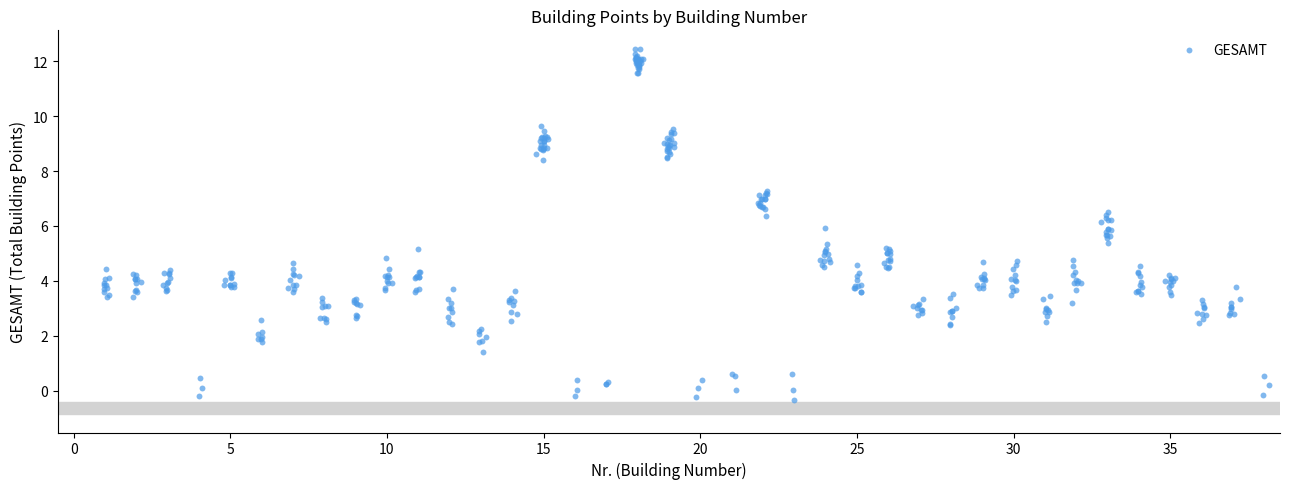

What is the range of Y values (max minus min)?

12.8